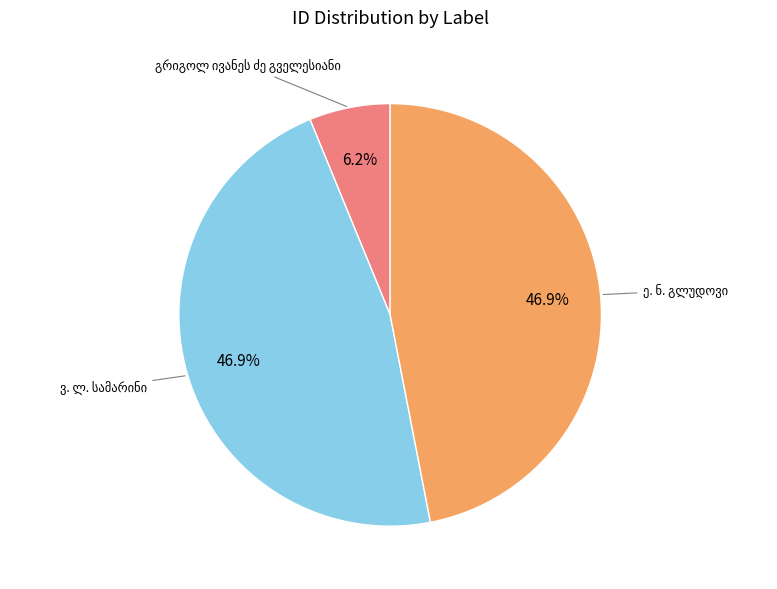

Is there a majority slice in this chart?

No